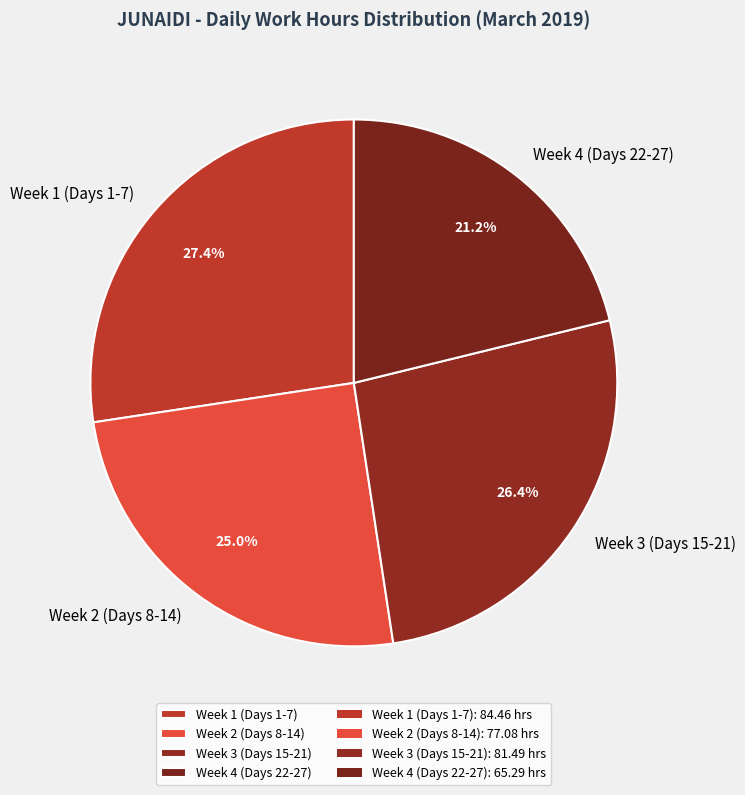

What is the ratio of the value at Week 4 (Days 22-27) to the value at Week 1 (Days 1-7)?

0.8